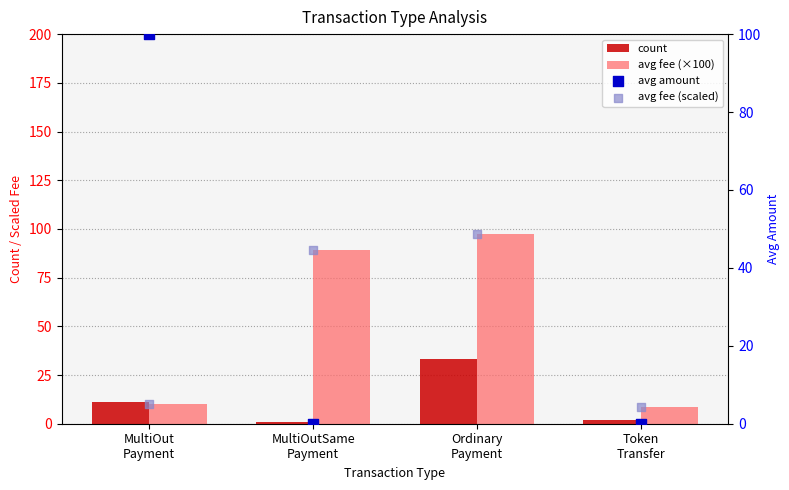

At which category is the sum across all series the highest?

Ordinary
Payment